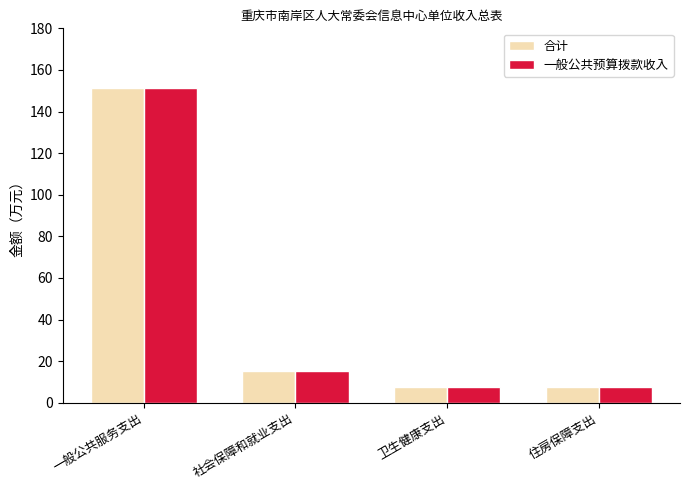

What is the minimum value shown in the chart?

7.4